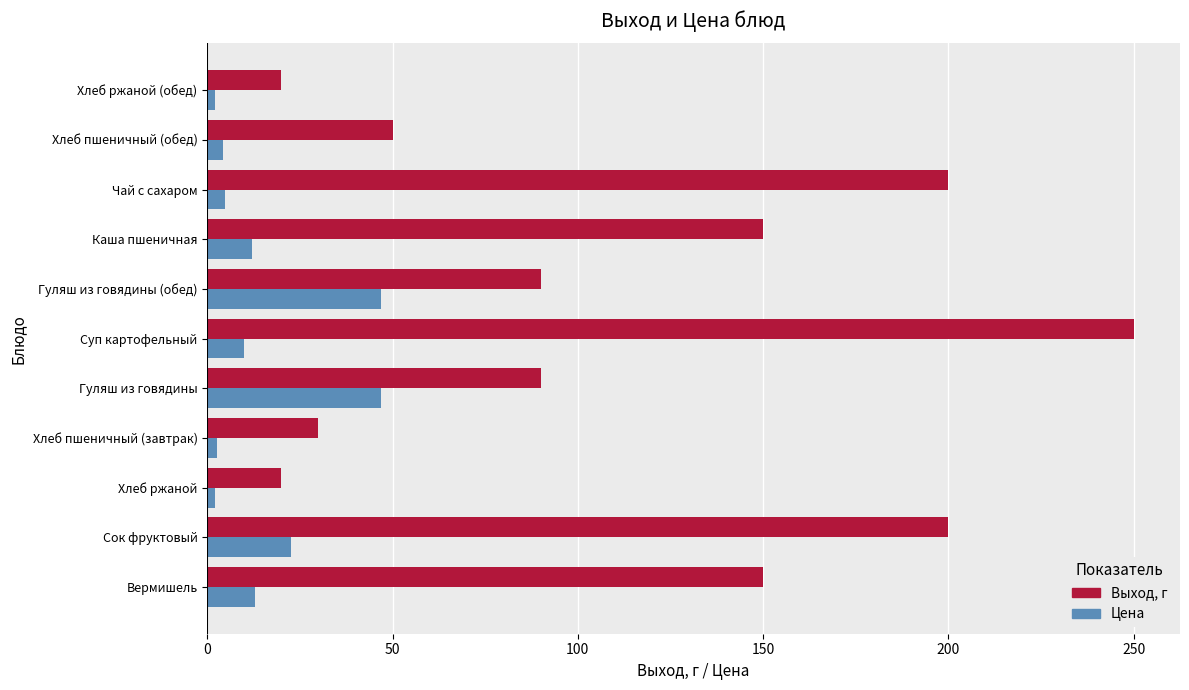

At which category is the sum across all series the highest?

Суп картофельный